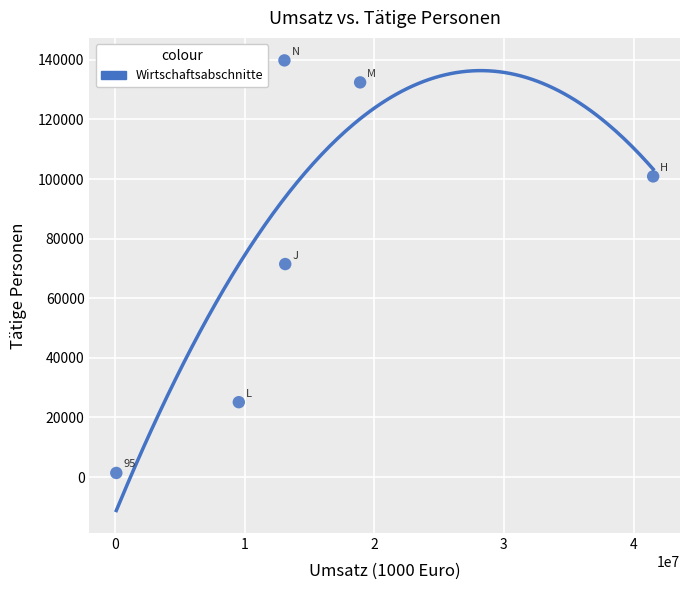

What is the average Y value?

78521